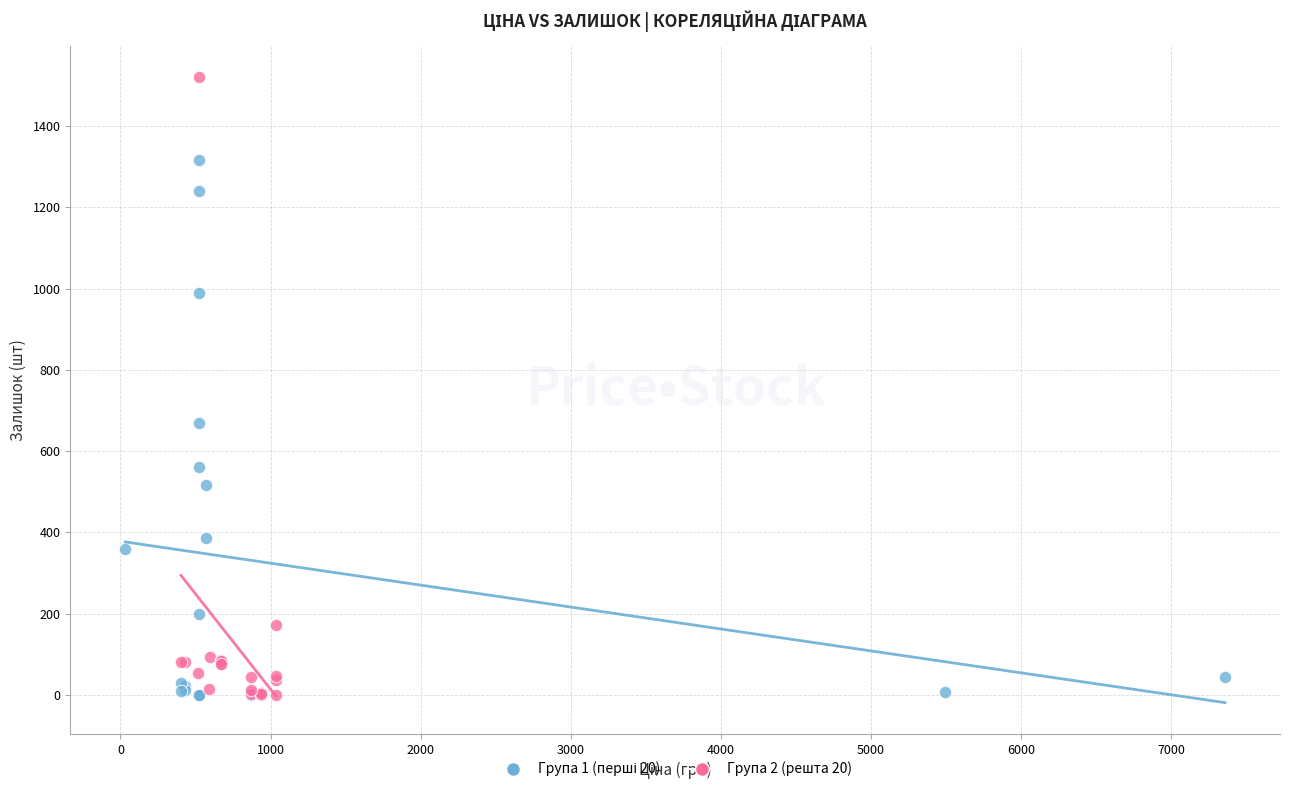

Which series reaches the maximum Y coordinate?

Група 2 (решта 20)